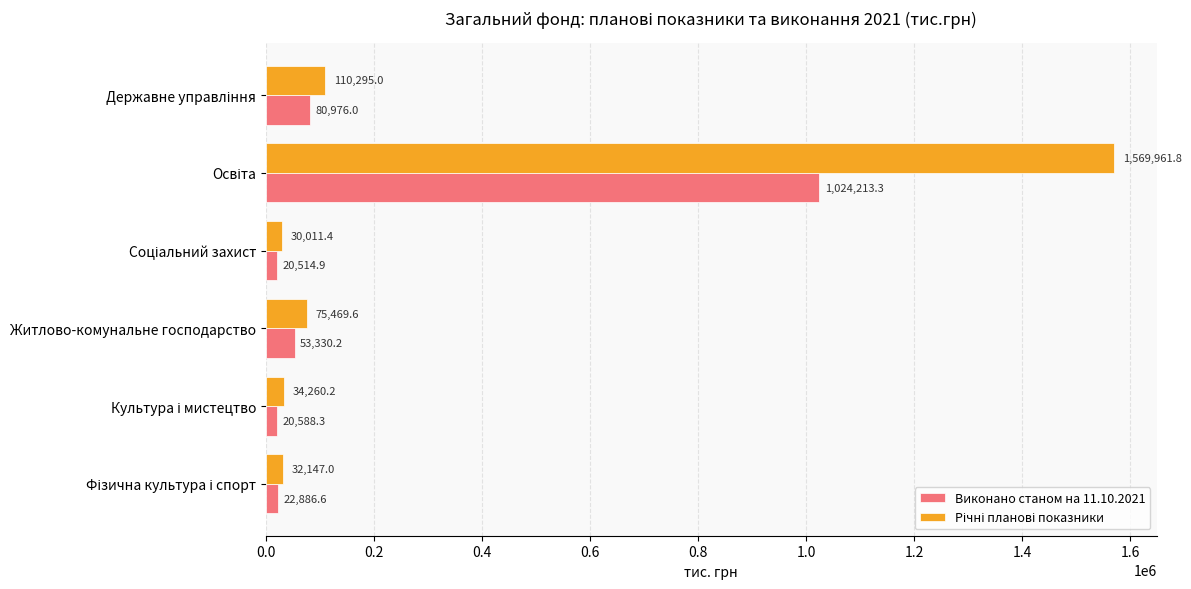

What is the difference between the second highest and second lowest values in the Виконано станом на 11.10.2021 series?

60387.7